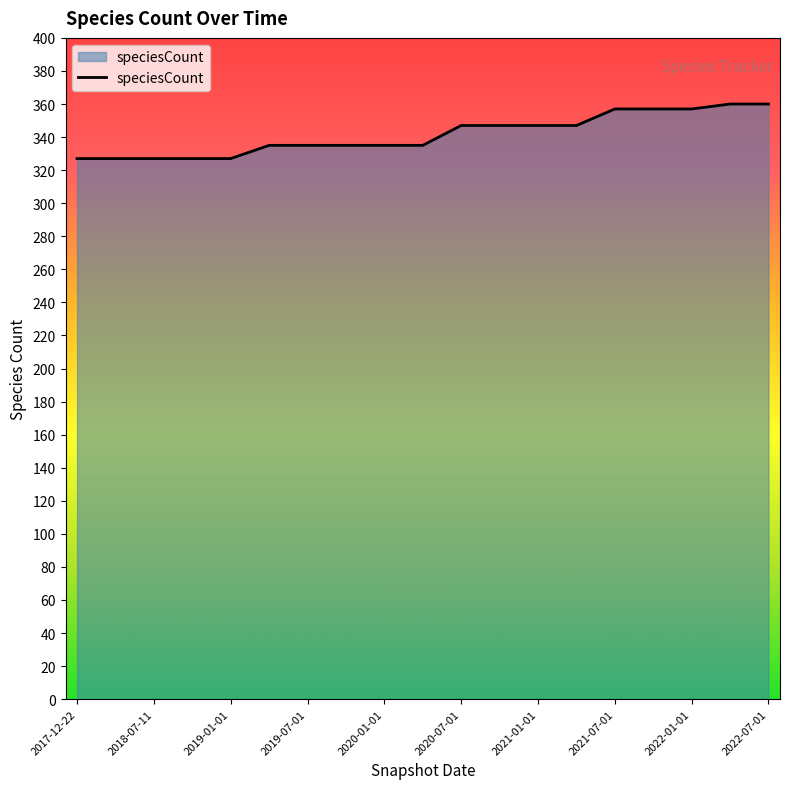

What is the difference between the maximum and minimum values?

33